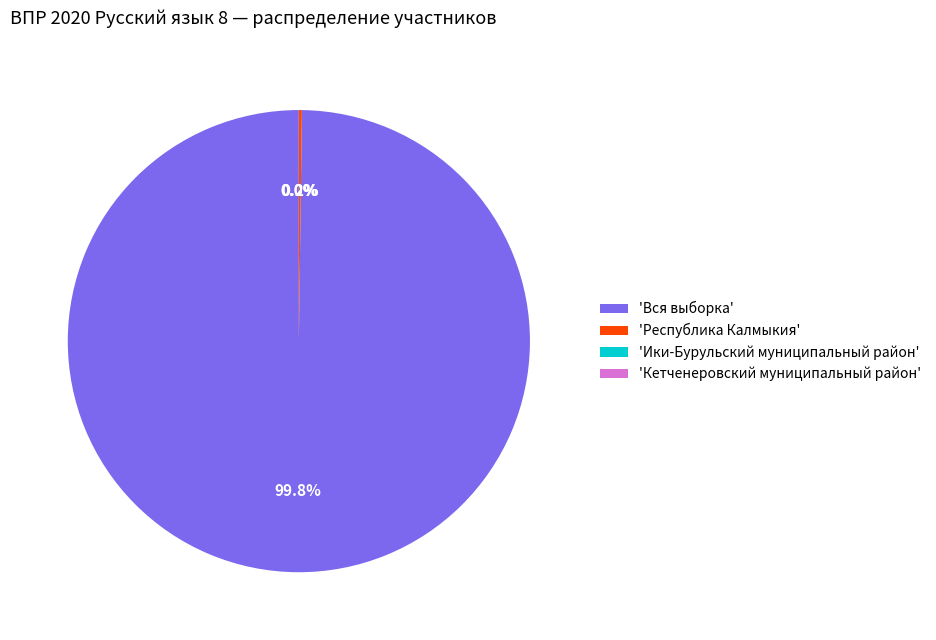

Which slice is the largest?

'Вся выборка'